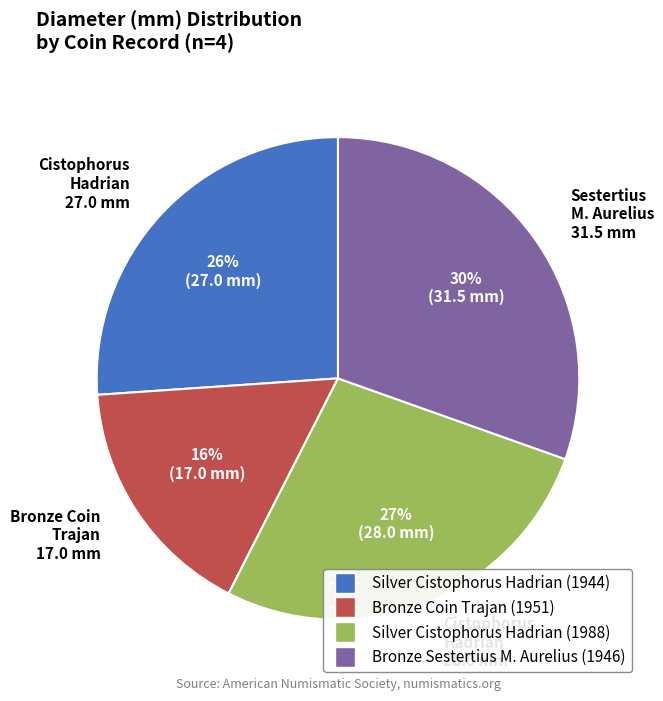

How many segments does this pie chart have?

4